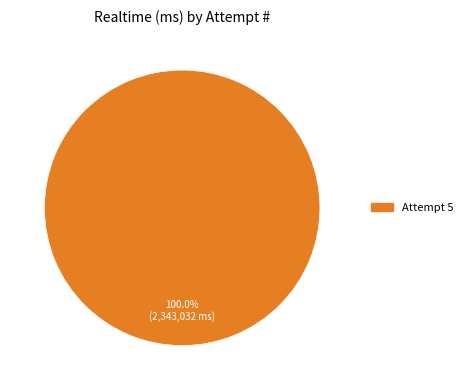

Count the number of slices in the pie.

1